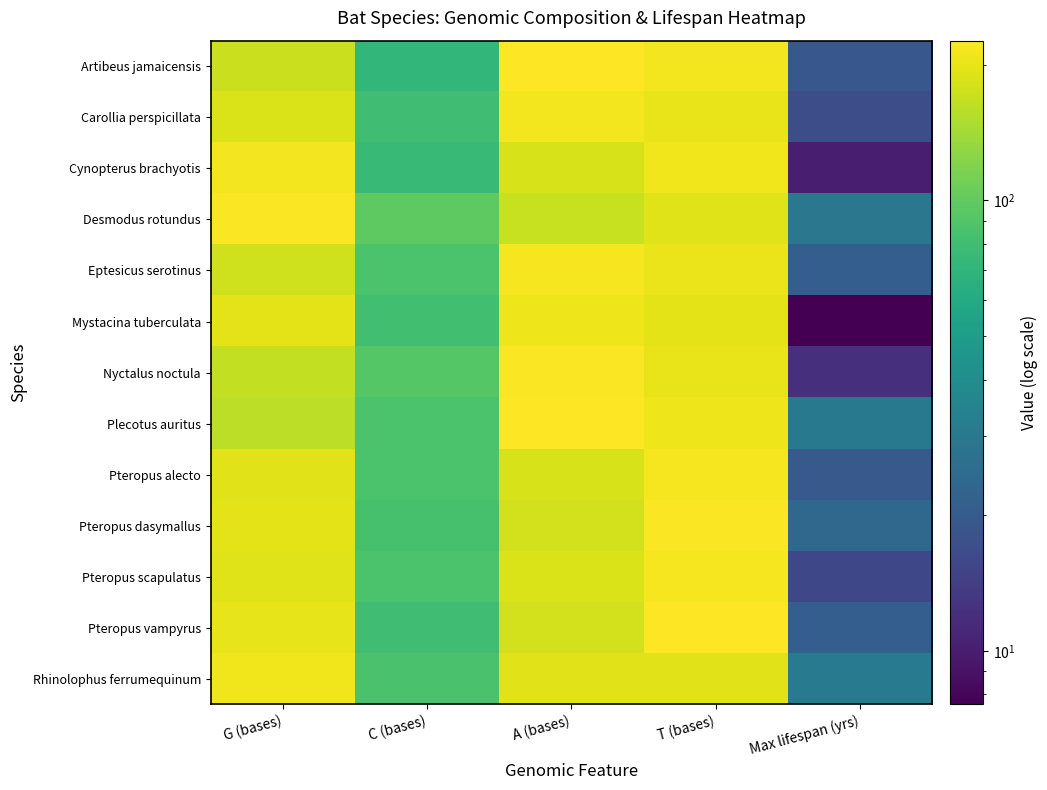

Rank the series by their maximum value, from lowest to highest.

Mystacina tuberculata, Rhinolophus ferrumequinum, Cynopterus brachyotis, Carollia perspicillata, Eptesicus serotinus, Pteropus alecto, Pteropus scapulatus, Nyctalus noctula, Pteropus dasymallus, Desmodus rotundus, Artibeus jamaicensis, Pteropus vampyrus, Plecotus auritus